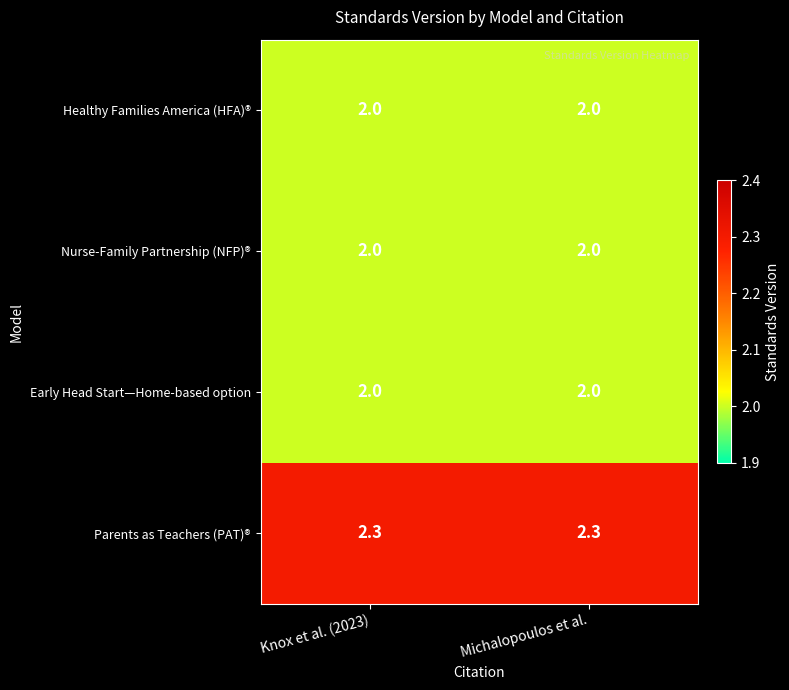

What is the greatest value displayed?

2.3